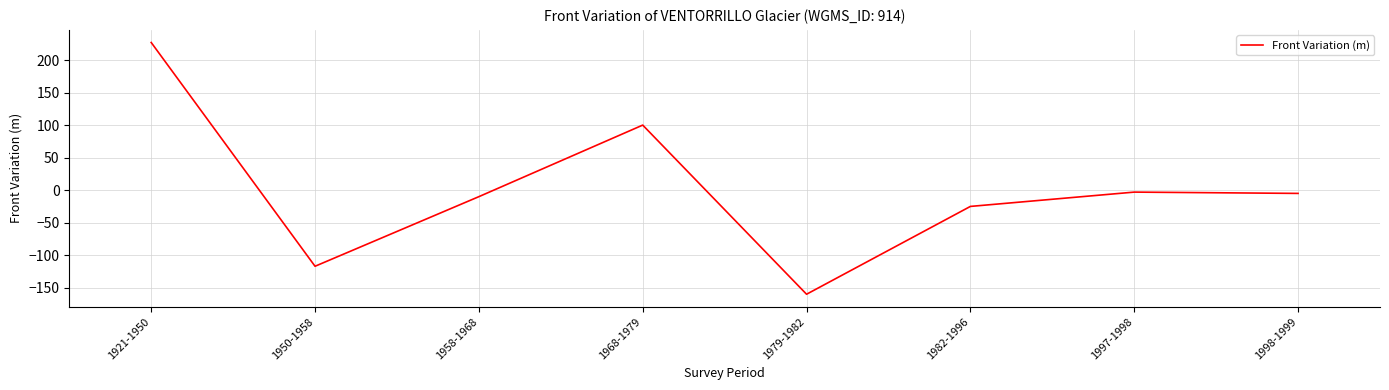

Does the chart display data point markers on the line(s)?

No